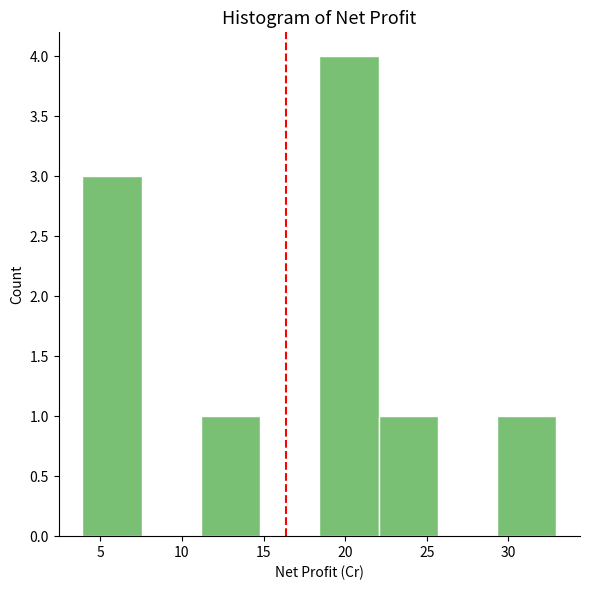

Reading left to right, list every bar in this chart as the range it spans on the x-axis followed by its height. Neither the bar edges nor the heights are printed on the chart, so give them approximately, as read against the axes.

4.0 to 7.5: 3
7.5 to 11.0: 0
11.0 to 15.0: 1
15.0 to 18.5: 0
18.5 to 22.0: 4
22.0 to 25.5: 1
25.5 to 29.5: 0
29.5 to 33.0: 1